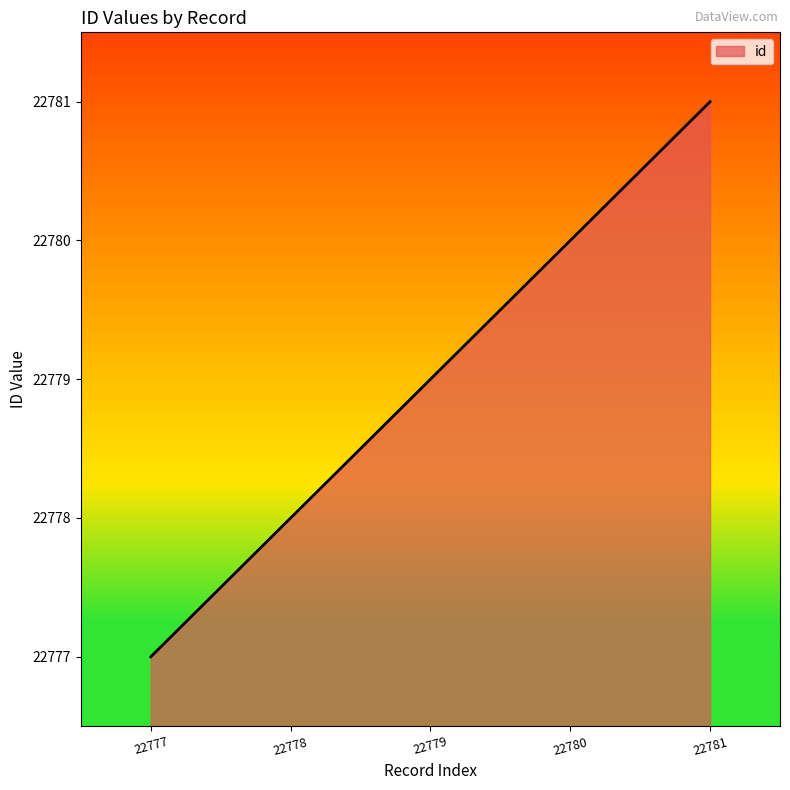

Approximately how many times larger is the value at 22779 compared to 22778?

1.0